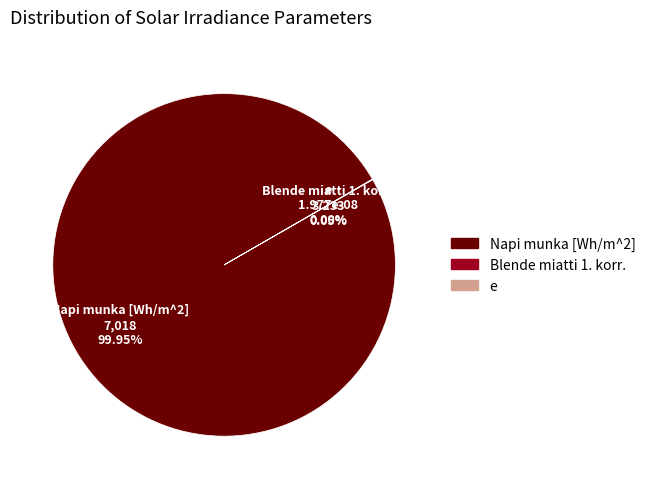

Is it true that e is 1% of the pie?

False